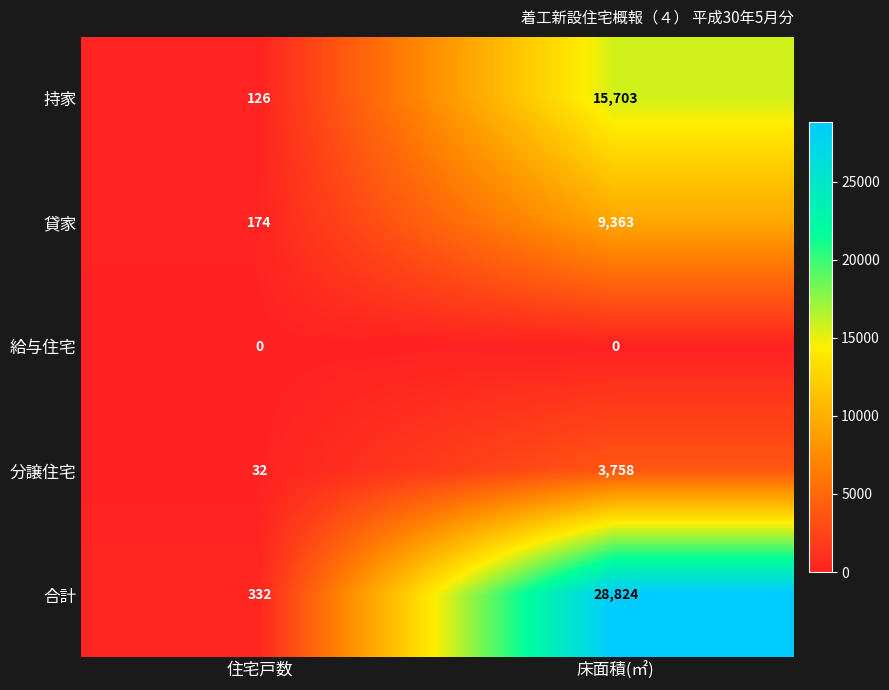

What is the difference between the maximum and minimum values in the 分譲住宅 series?

3726